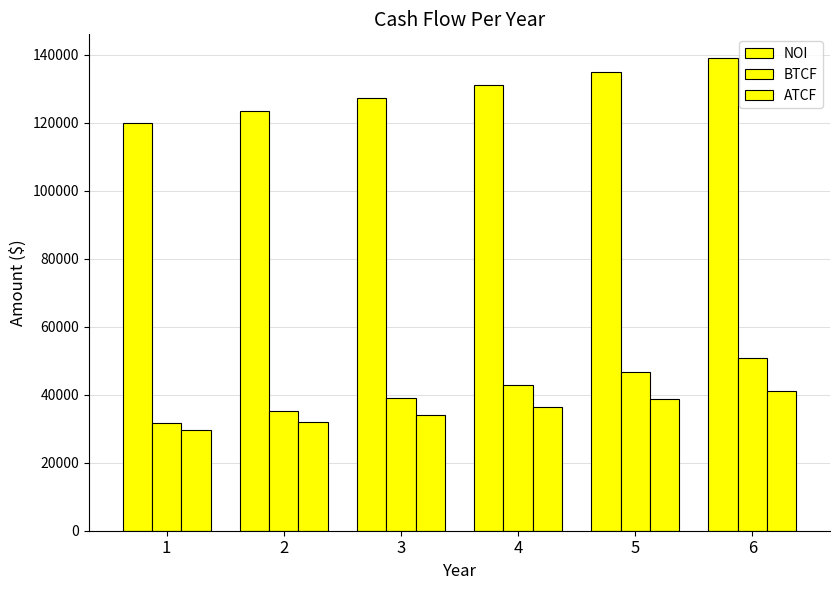

At which label is BTCF closest to 41185?

4